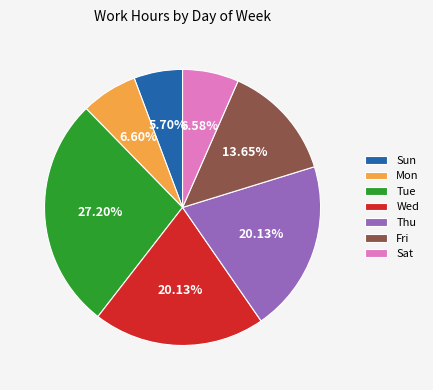

Do Sat and Thu together represent more than half of the pie?

No